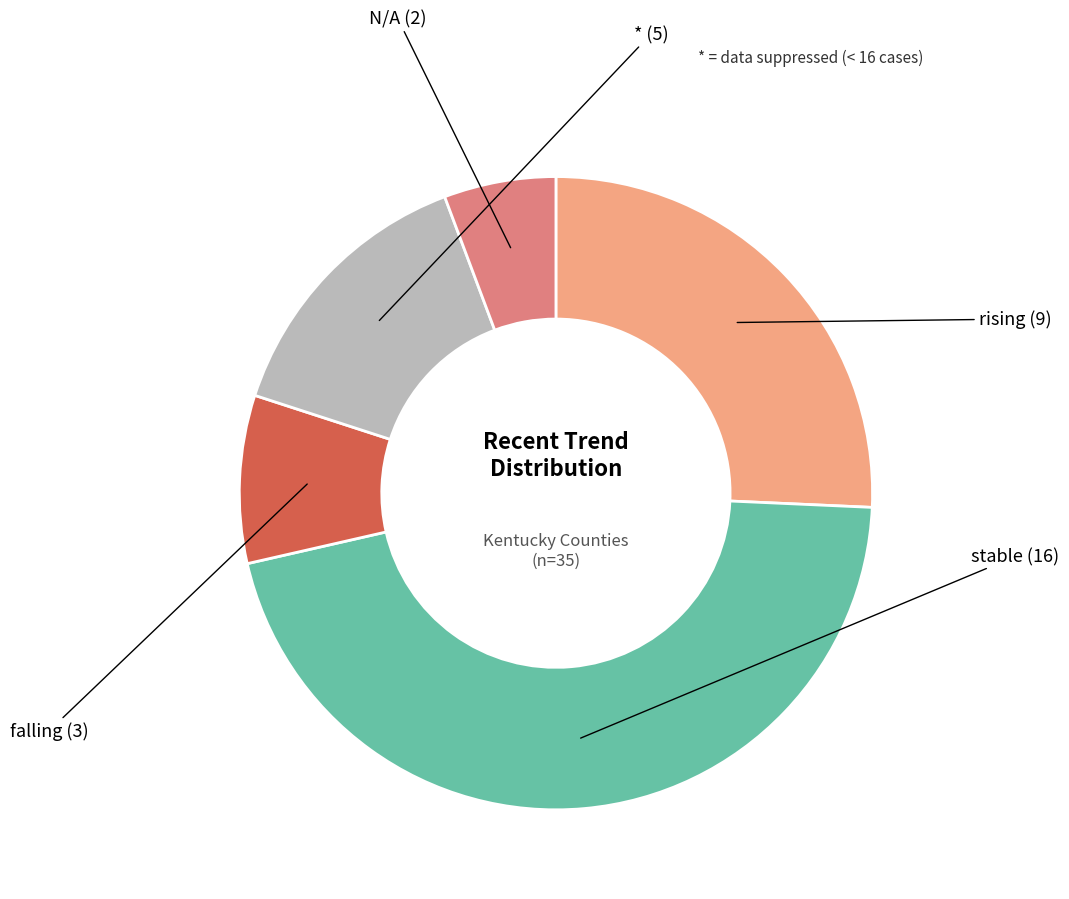

Is there a majority slice in this chart?

No